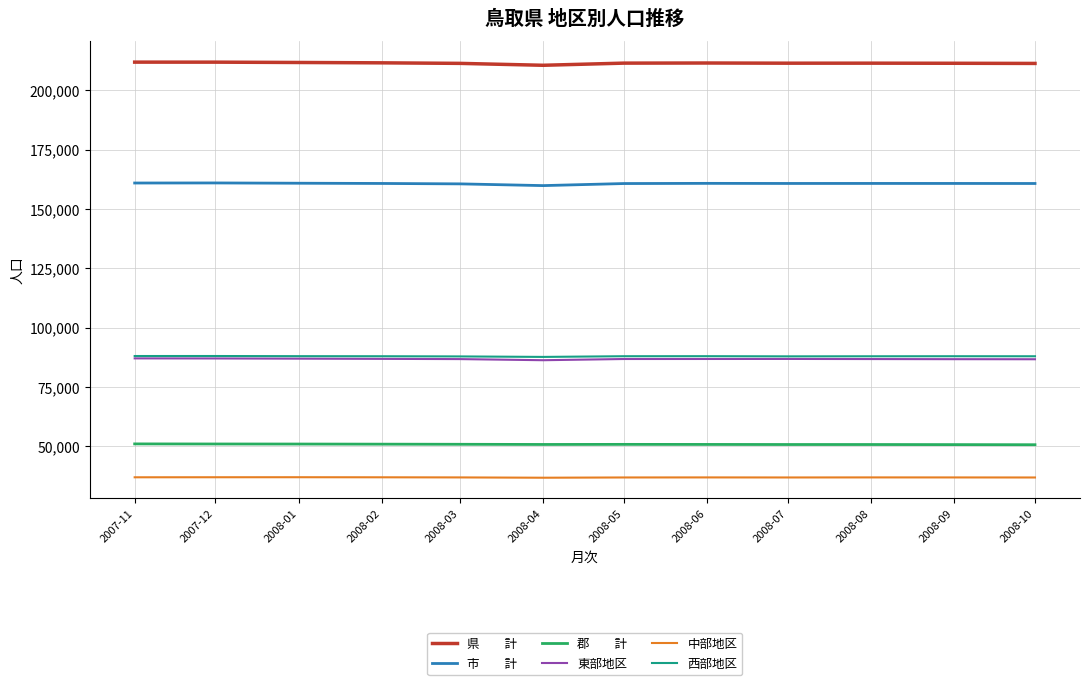

What is the total value across all series at 2008-02?

634737